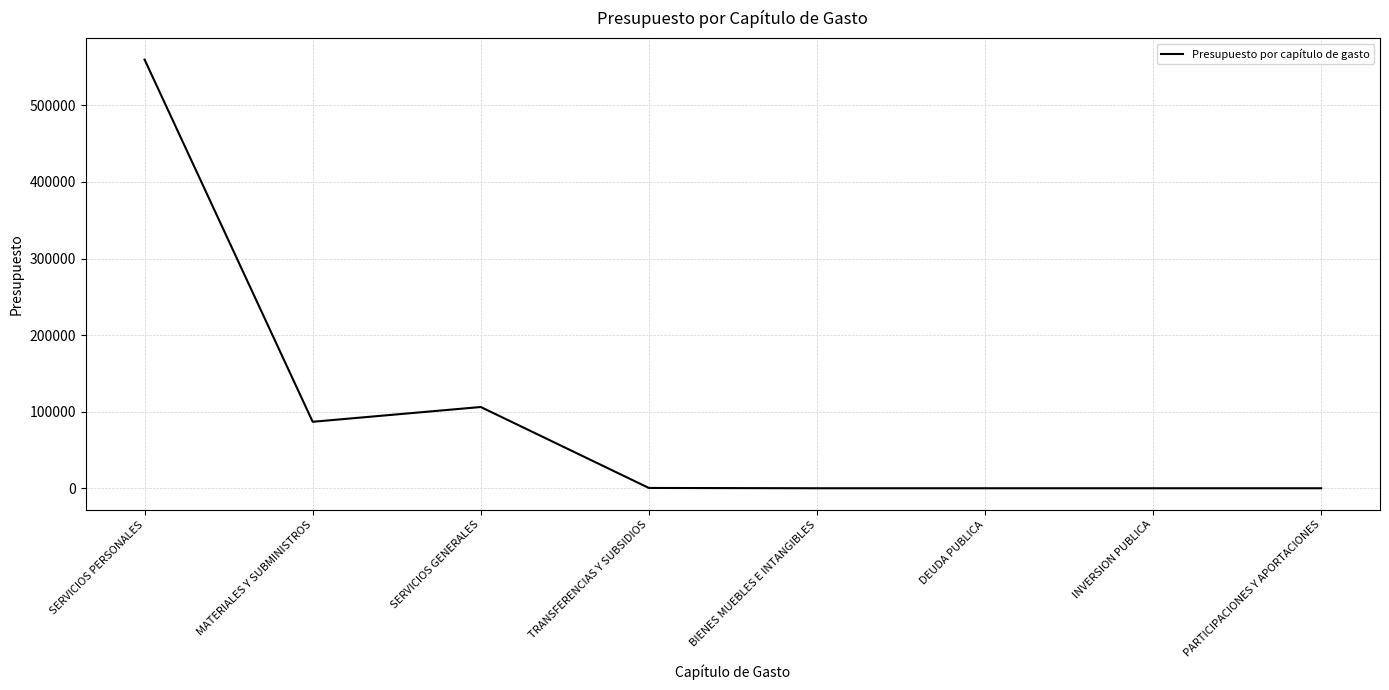

What is the change in value from SERVICIOS PERSONALES to BIENES MUEBLES E INTANGIBLES?

-559694